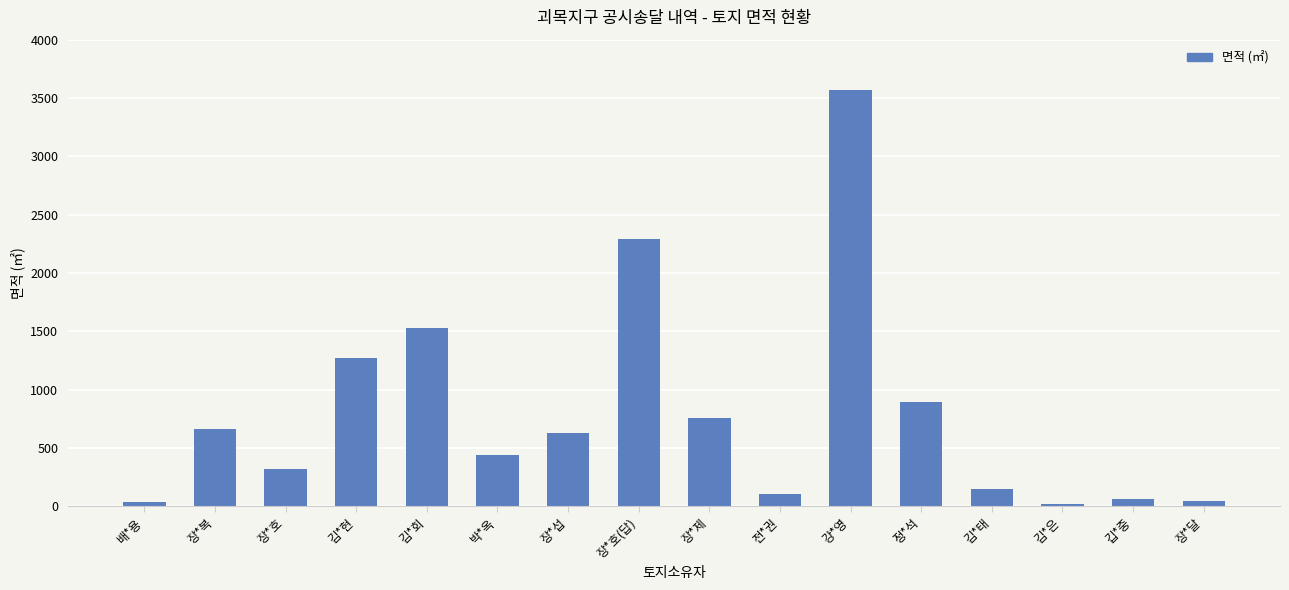

Approximately how many times larger is the value at 장*제 compared to 박*옥?

1.7